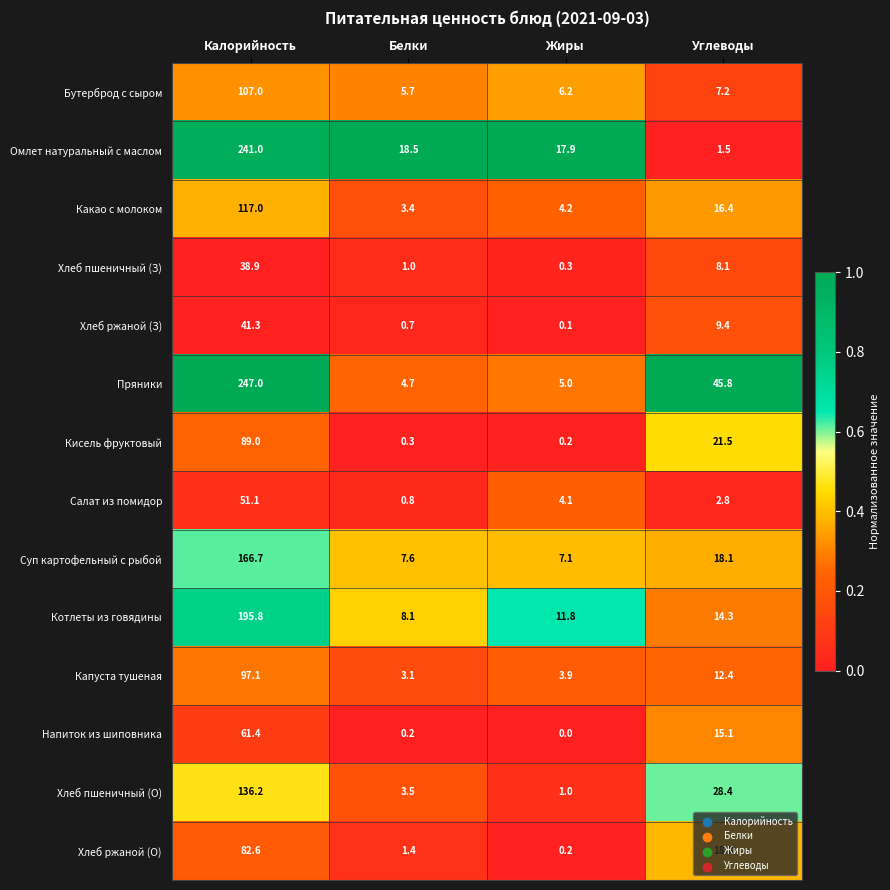

What value does the Хлеб ржаной (З) series have at Калорийность?

41.3